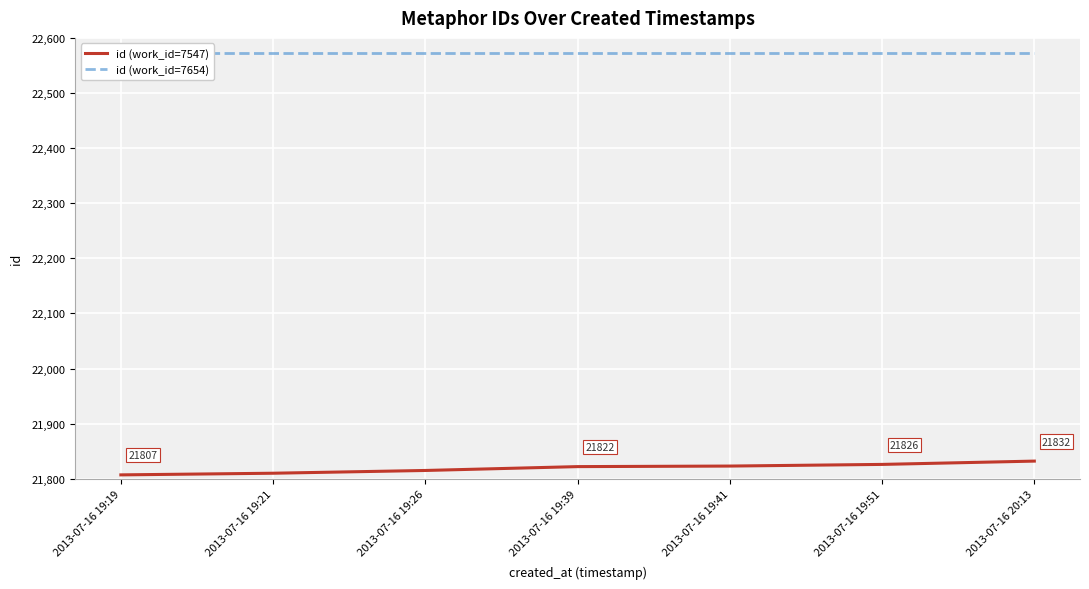

List the labels in order of id (work_id=7547) value, smallest first.

2013-07-16 19:19, 2013-07-16 19:21, 2013-07-16 19:26, 2013-07-16 19:39, 2013-07-16 19:41, 2013-07-16 19:51, 2013-07-16 20:13